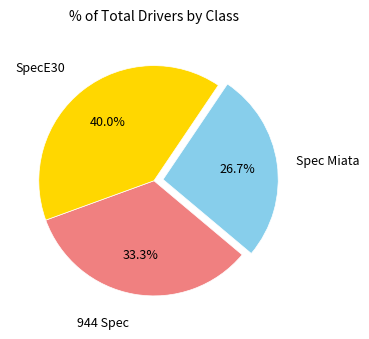

Does any single category account for the majority?

No